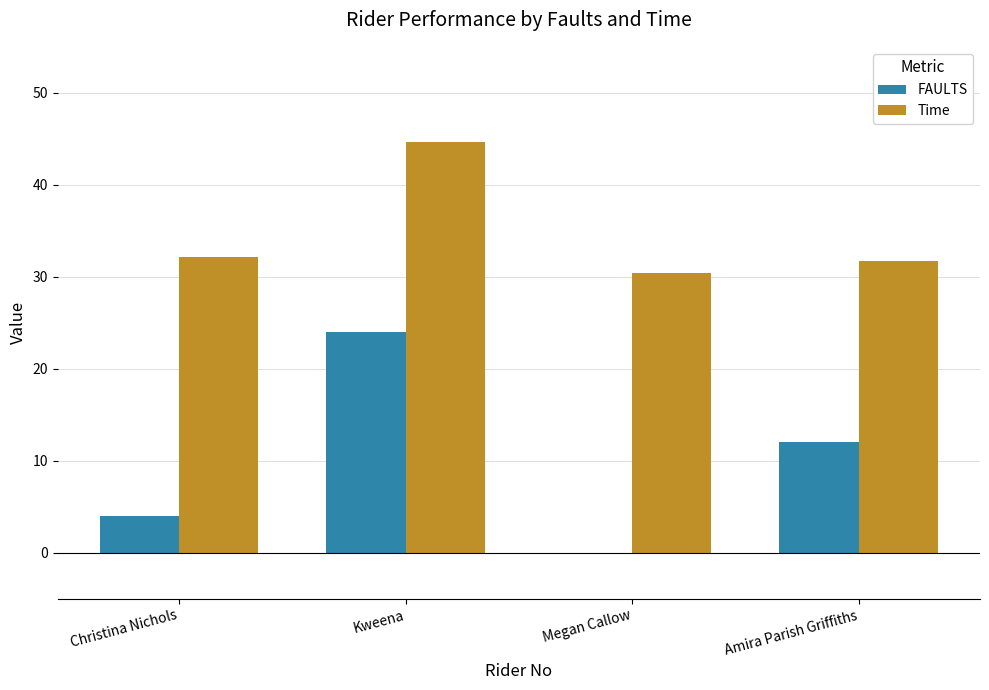

Between Megan Callow and Amira Parish Griffiths, which series saw the biggest shift?

FAULTS